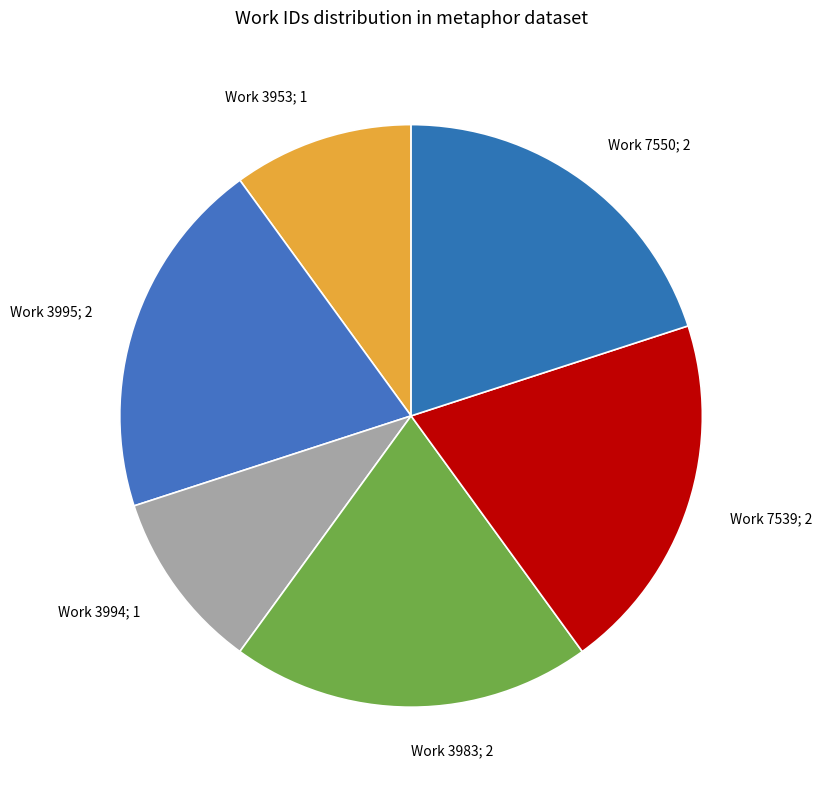

Between Work 3994; 1 and Work 7539; 2, which is larger?

Work 7539; 2